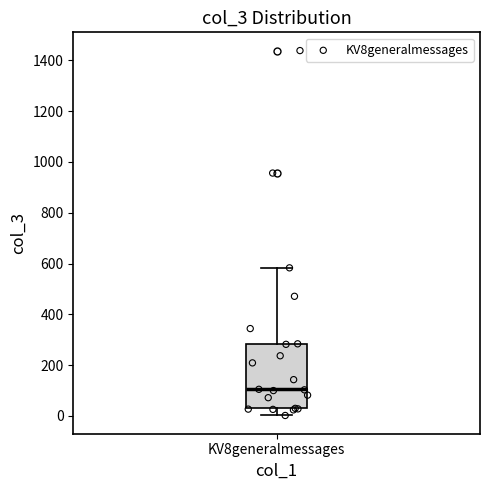

Read this box plot against the y-axis: the position of the median line, the range covered by the box, and the ends of both whiskers. The values are not printed on the chart, so give them approximately, as read against the axis.

median 100, box 40 to 280, whiskers 0 to 580